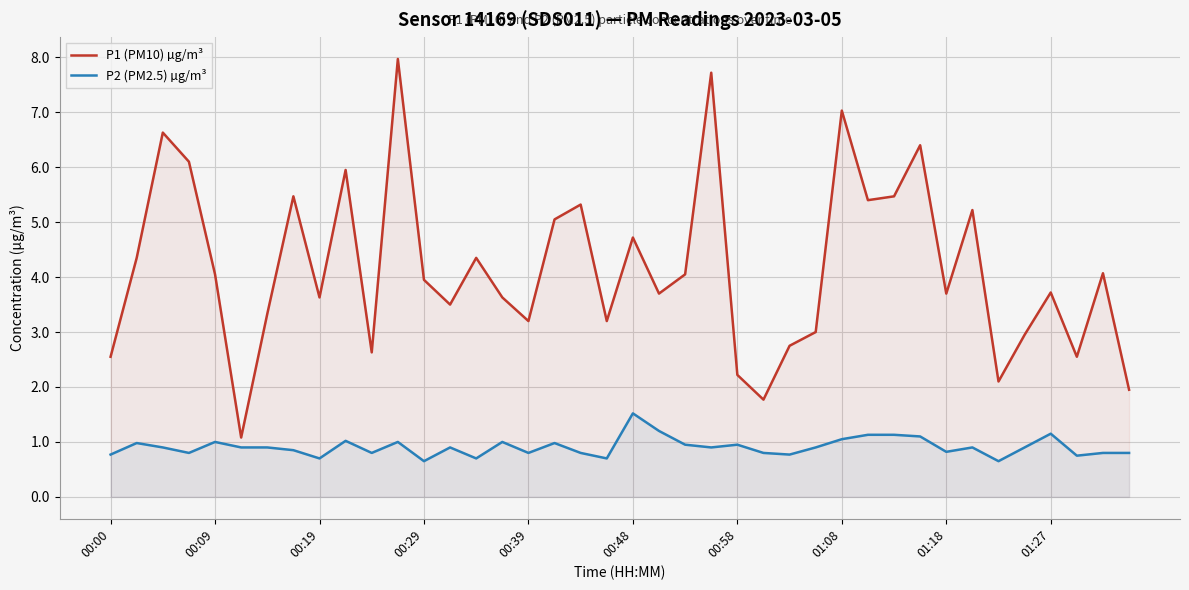

Which series has the largest range (max minus min)?

P1 (PM10) µg/m³